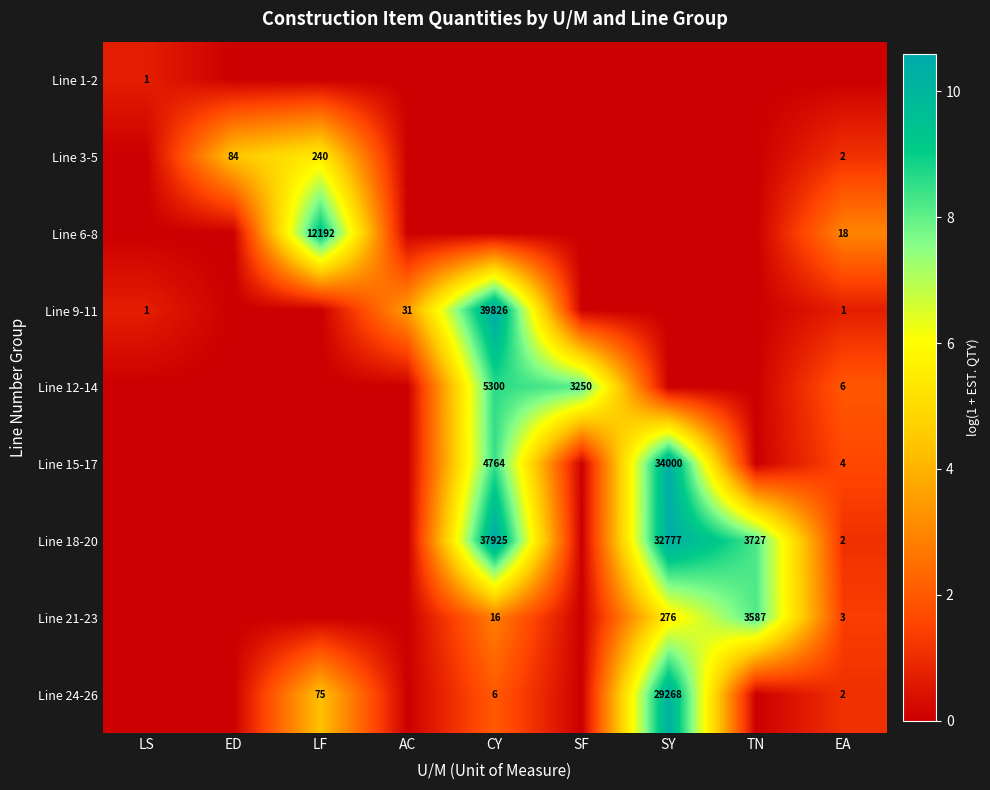

What is the difference between the Line 9-11 values at AC and CY?

39795